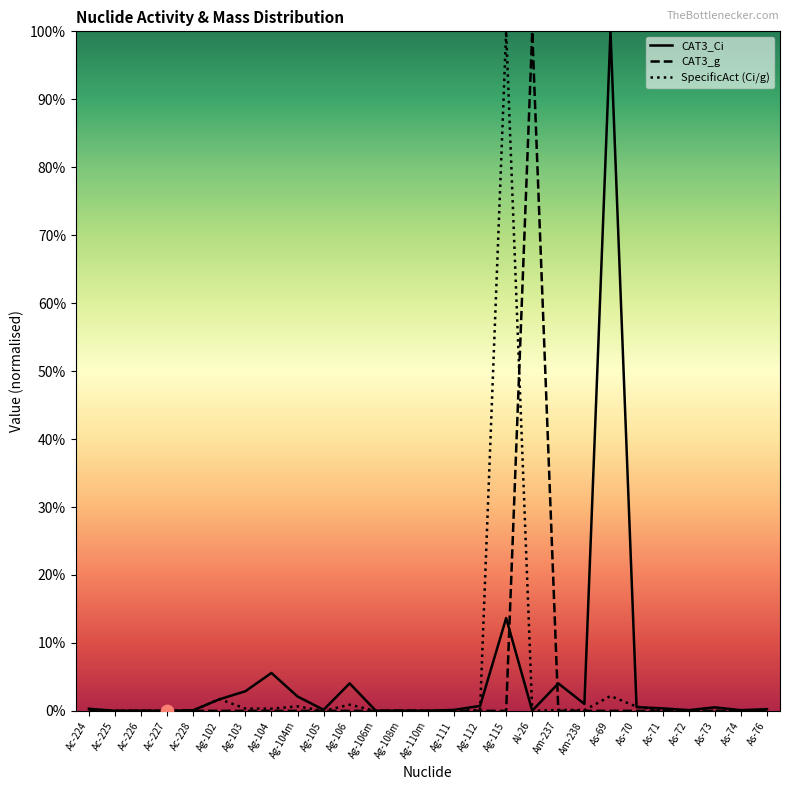

Which series has the largest total across all categories?

CAT3_Ci